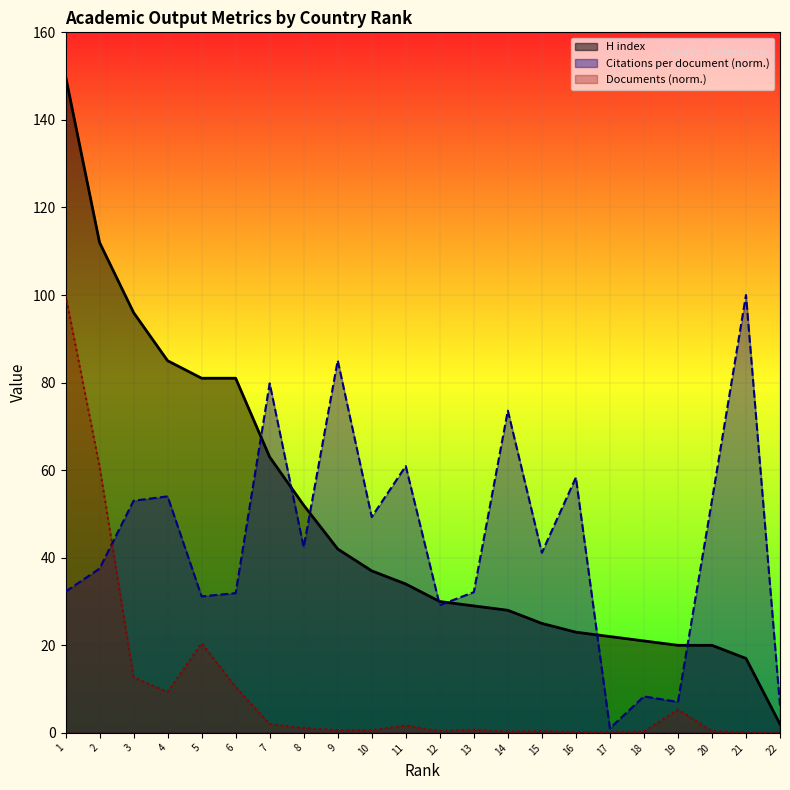

What is the total value across all series at 5?

132.6